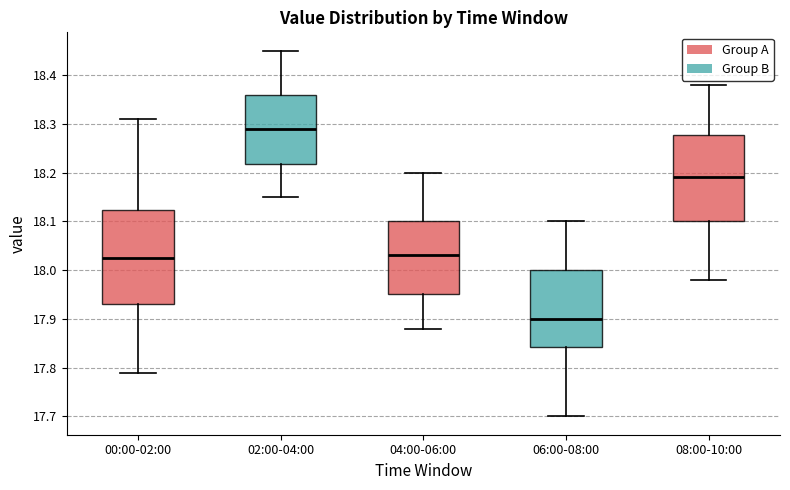

Which box is the tallest, from its lower edge to its upper edge?

00:00-02:00